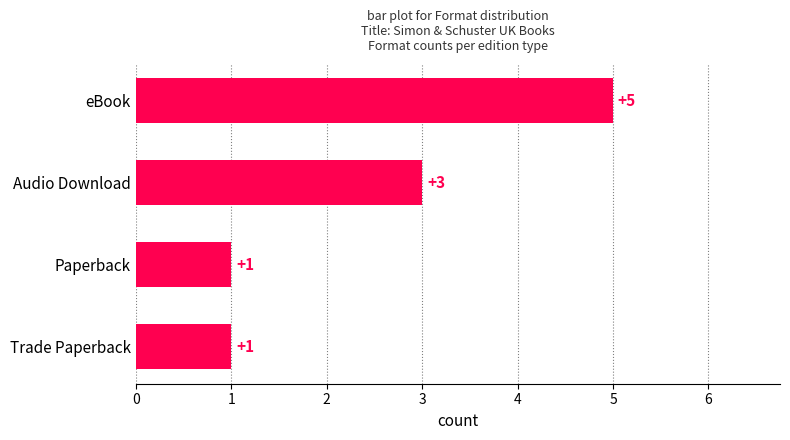

What is the difference between the second highest and second lowest values?

2